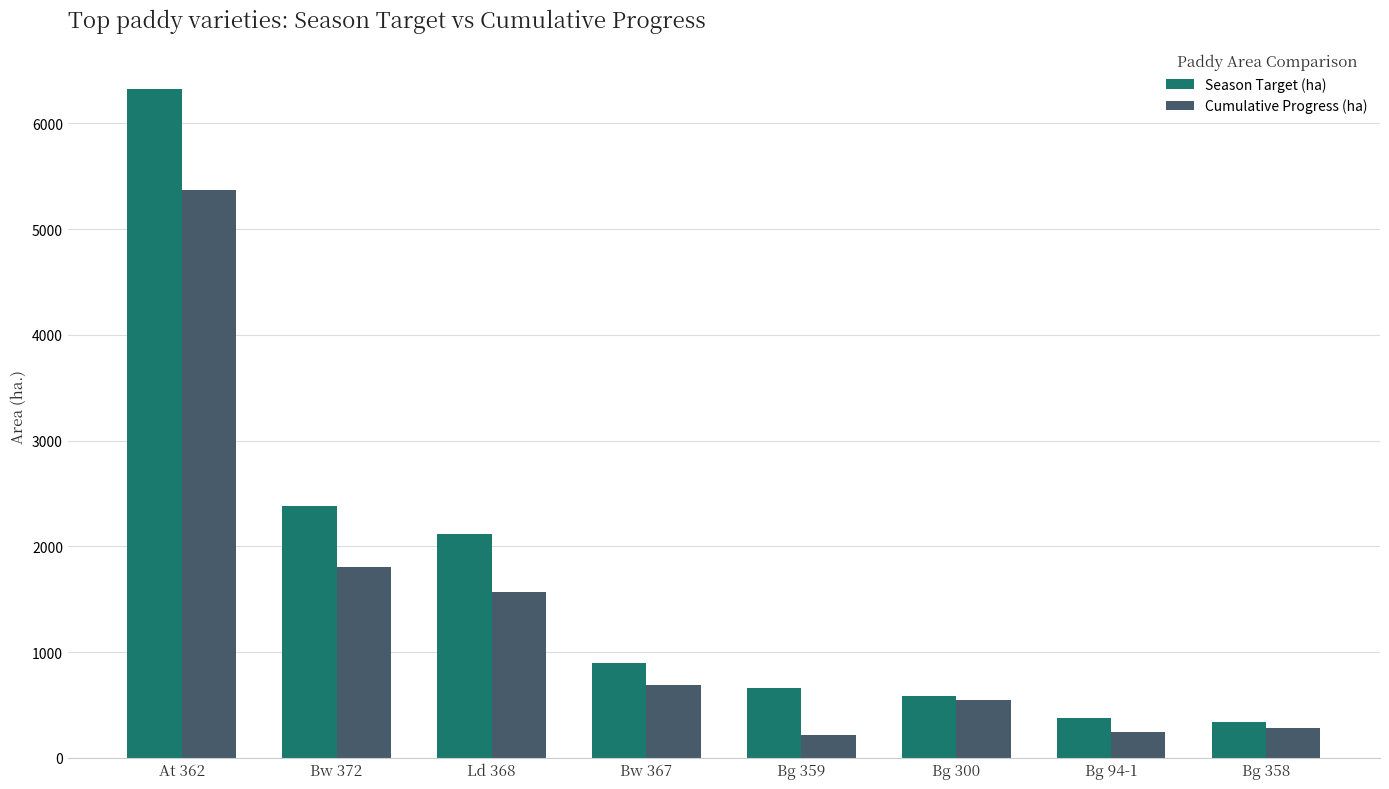

What is the difference between the Cumulative Progress (ha) values at Bw 372 and Ld 368?

231.0